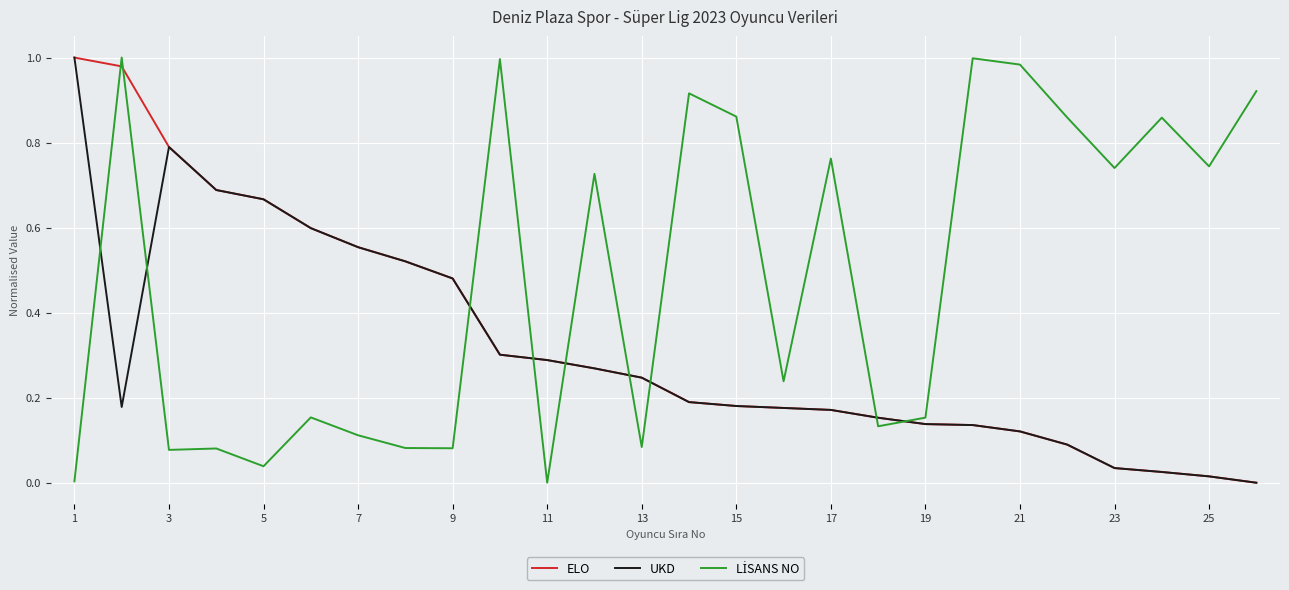

How many lines are shown in the chart?

3